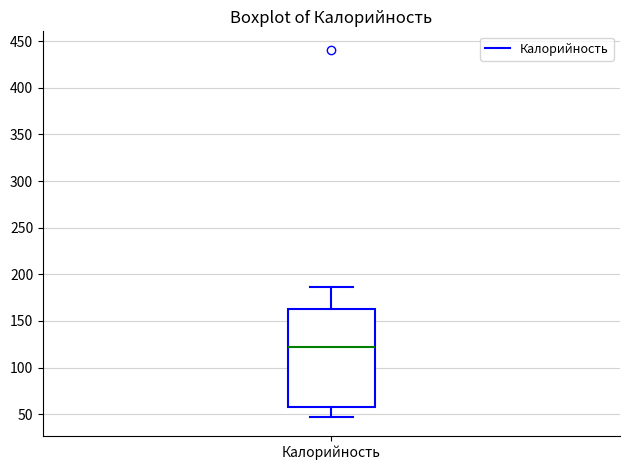

Read this box plot against the y-axis: the position of the median line, the range covered by the box, and the ends of both whiskers. The values are not printed on the chart, so give them approximately, as read against the axis.

median 120, box 60 to 165, whiskers 45 to 185